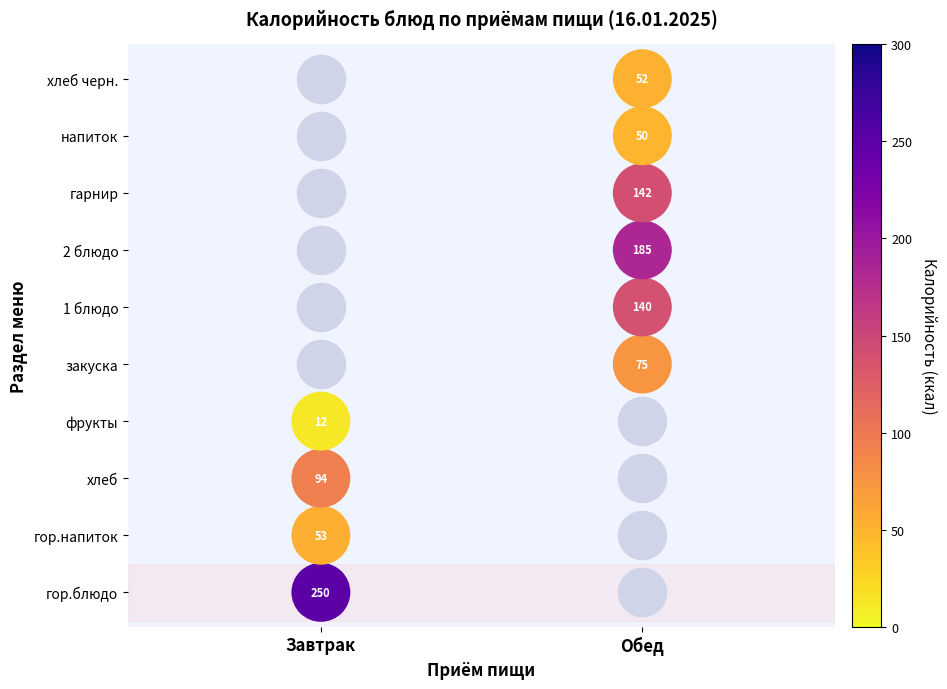

Which has a higher value, Обед or Обед?

Обед